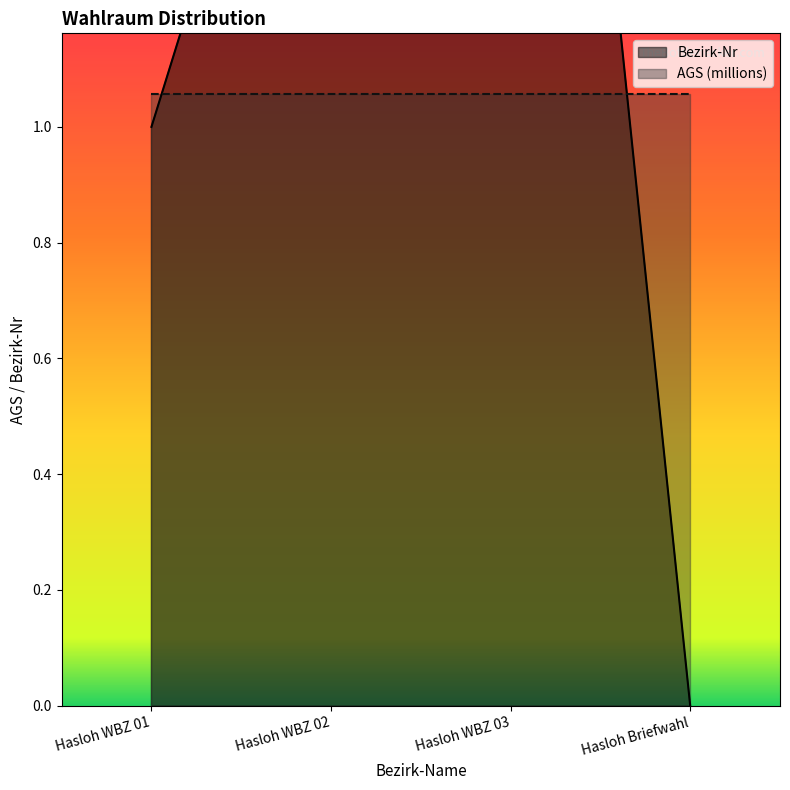

True or false: the data shows 1 at Hasloh WBZ 03.

False